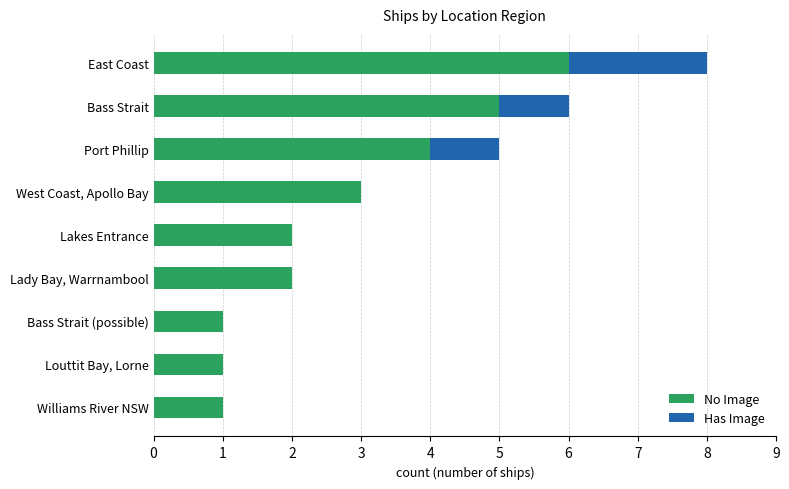

What is the sum of the No Image values at Bass Strait and Lady Bay, Warrnambool?

7